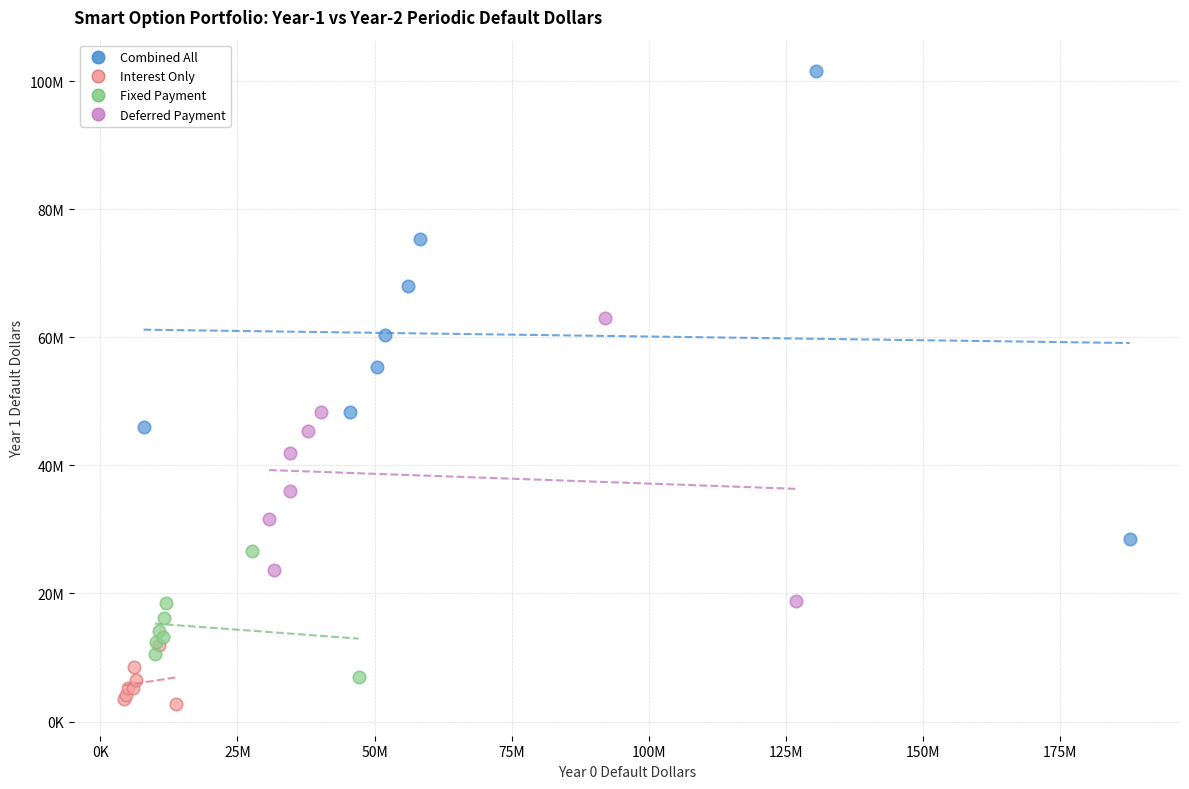

Which series contains the lowest Y value?

Interest Only